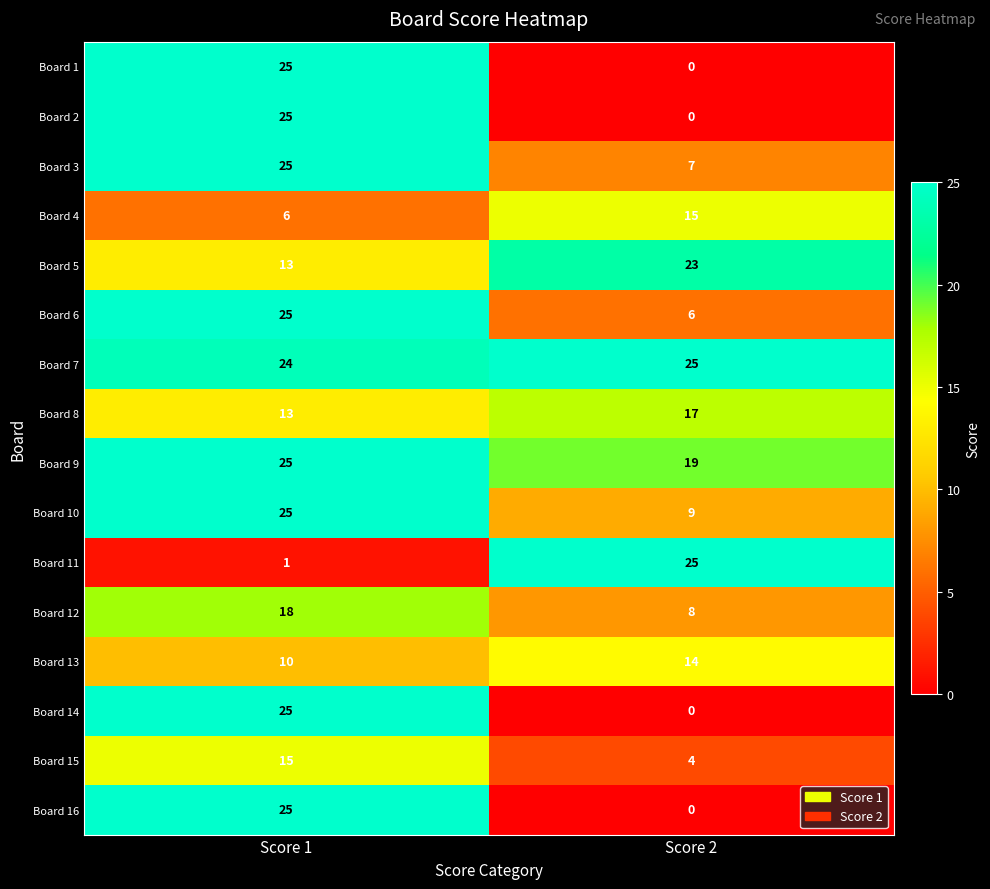

Rank the categories by Board 15 value from lowest to highest.

Score 2, Score 1